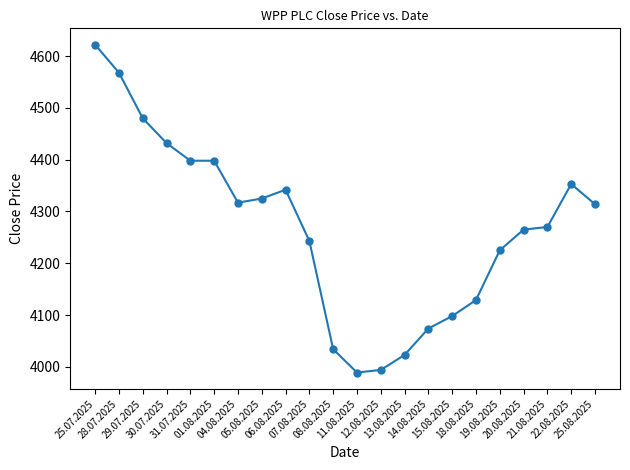

True or false: there are more than 1 points higher than both neighbors.

True